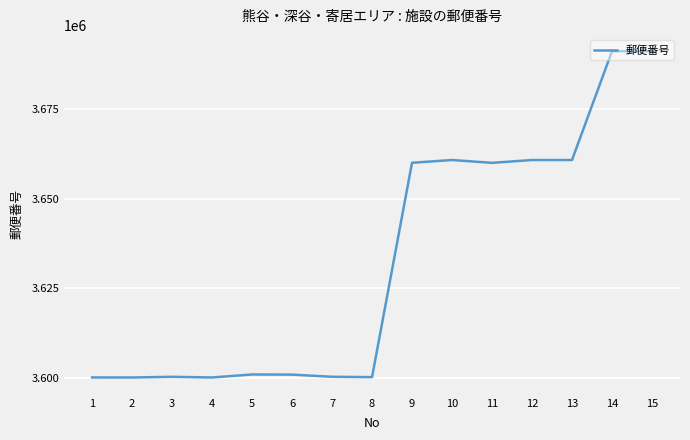

The value at 3 is 3600202. True or false?

True